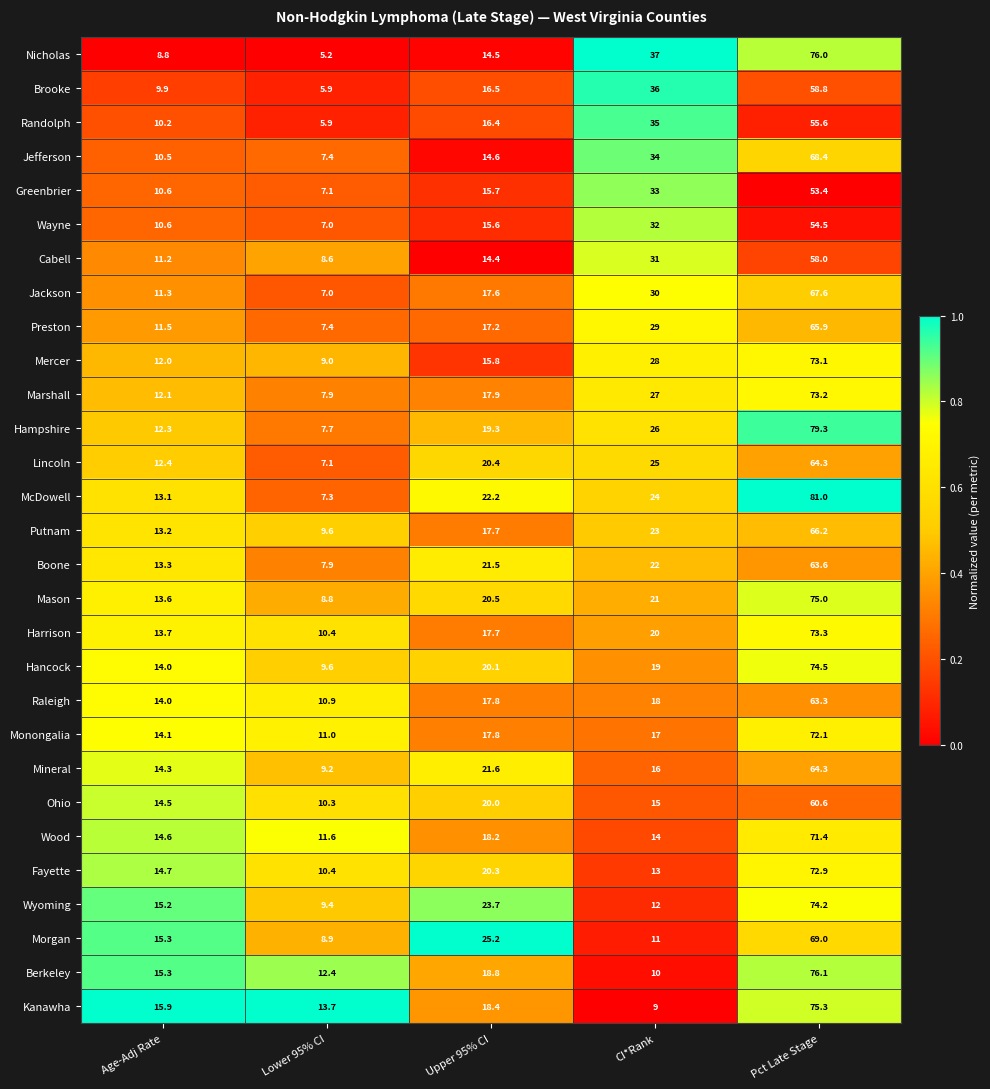

List the labels in order of Boone value, smallest first.

Lower 95% CI, Age-Adj Rate, Upper 95% CI, CI*Rank, Pct Late Stage